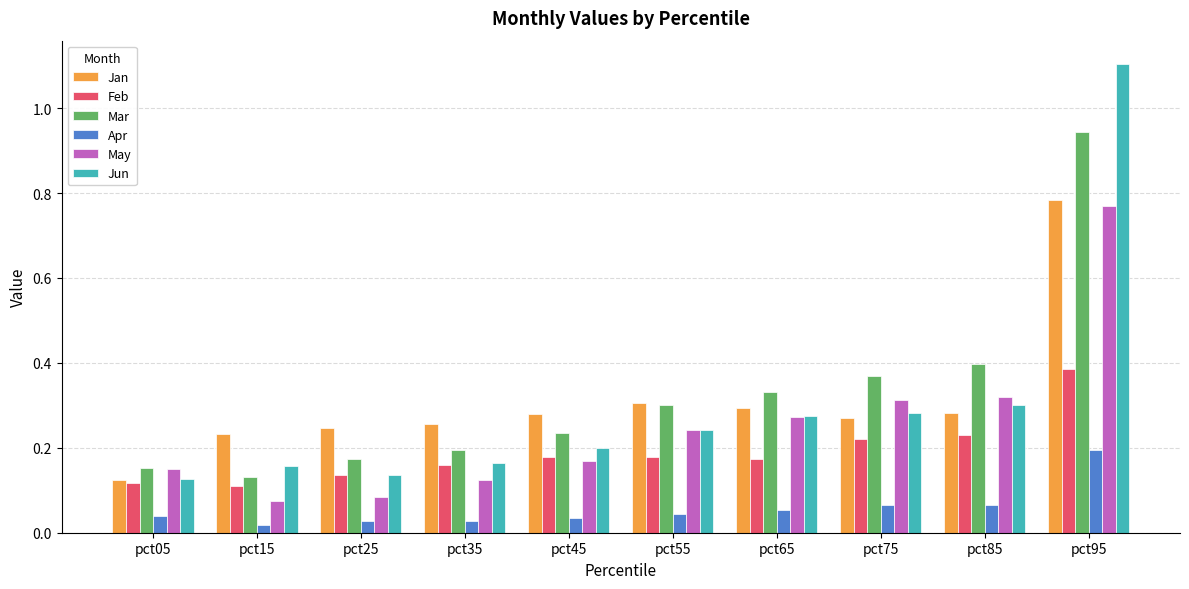

What is the sum of all Apr values?

0.6